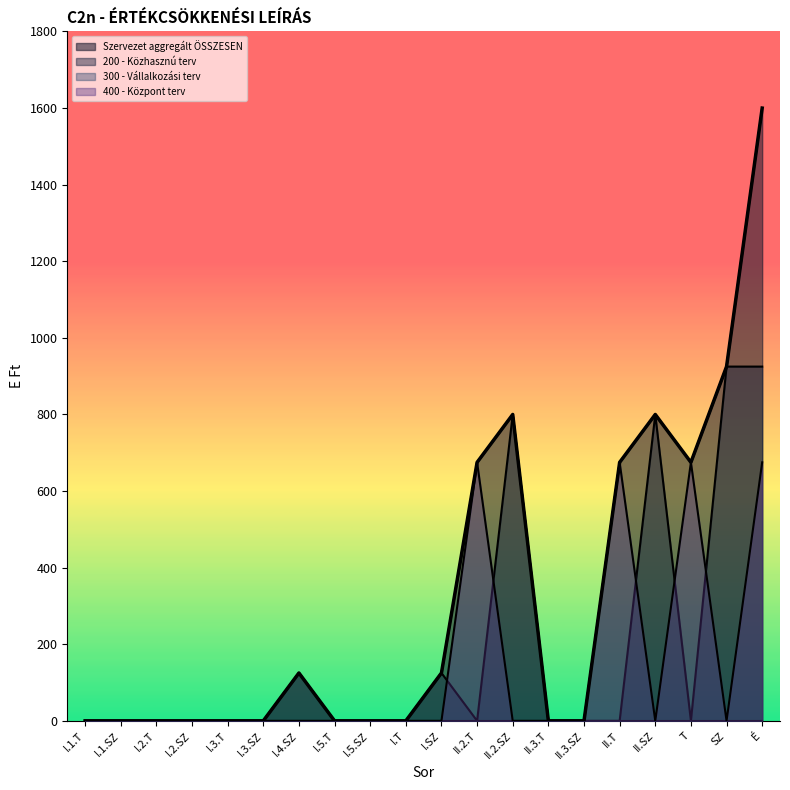

What is the sum of all Szervezet aggregált ÖSSZESEN values?

6400